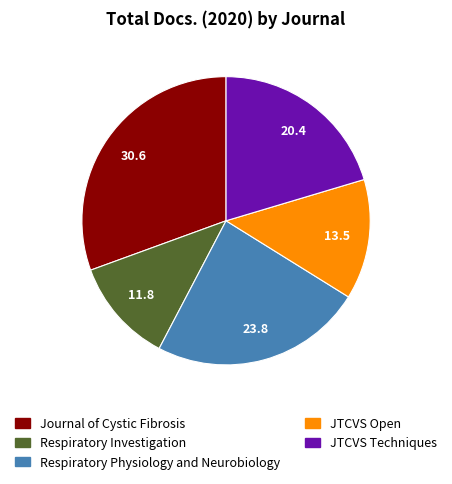

Does Respiratory Physiology and Neurobiology account for over 50% of the chart?

No